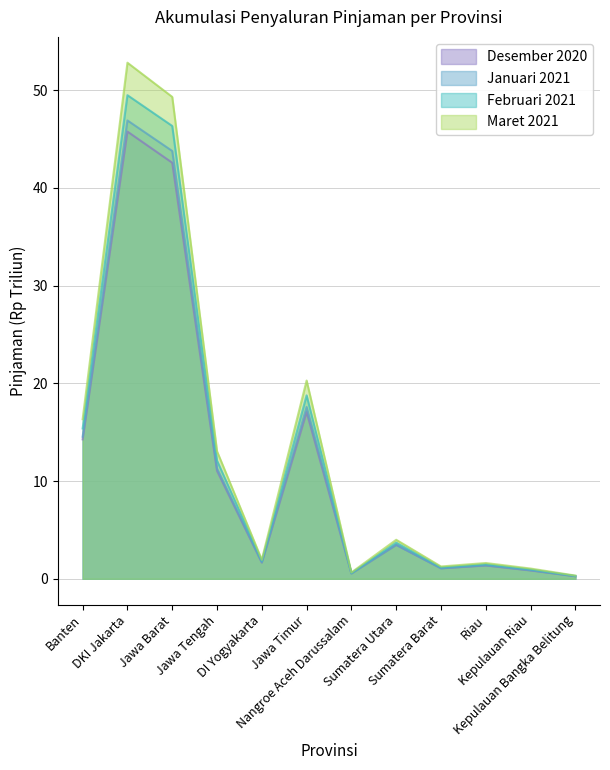

Rank the series by their maximum value, from highest to lowest.

Maret 2021, Februari 2021, Januari 2021, Desember 2020